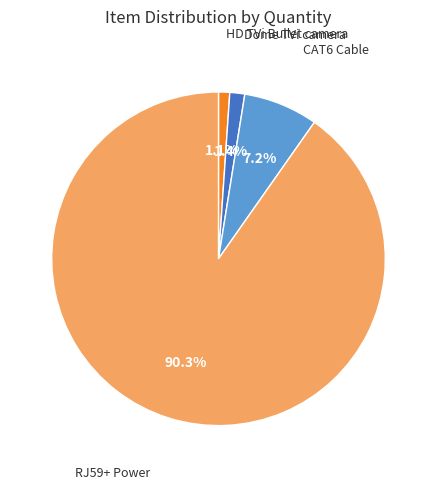

Is there a majority slice in this chart?

Yes